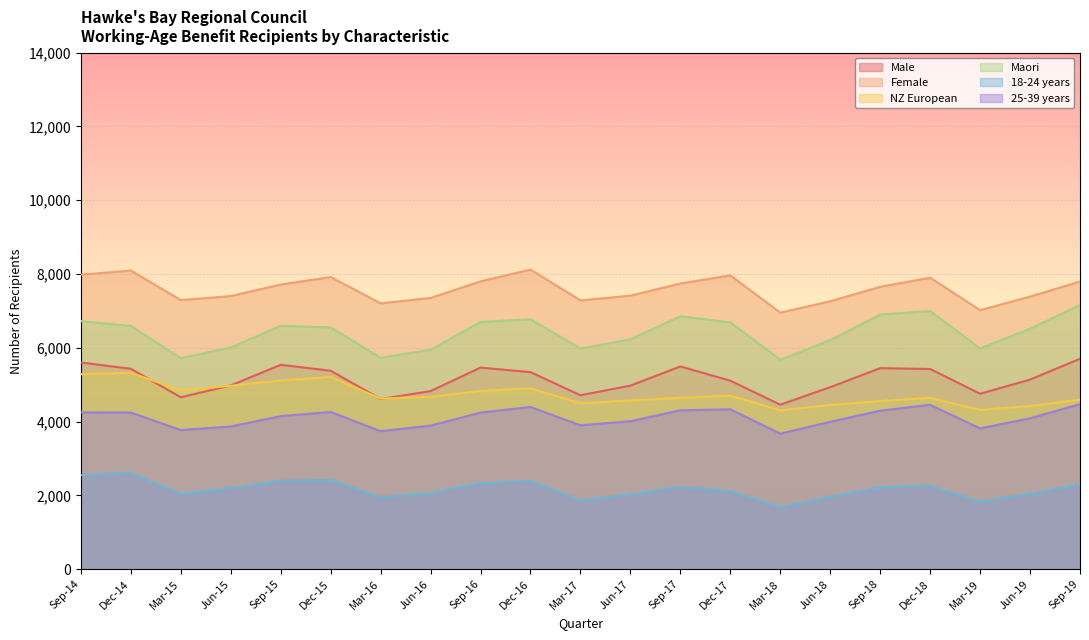

How many interior local valleys does the Maori series have?

5